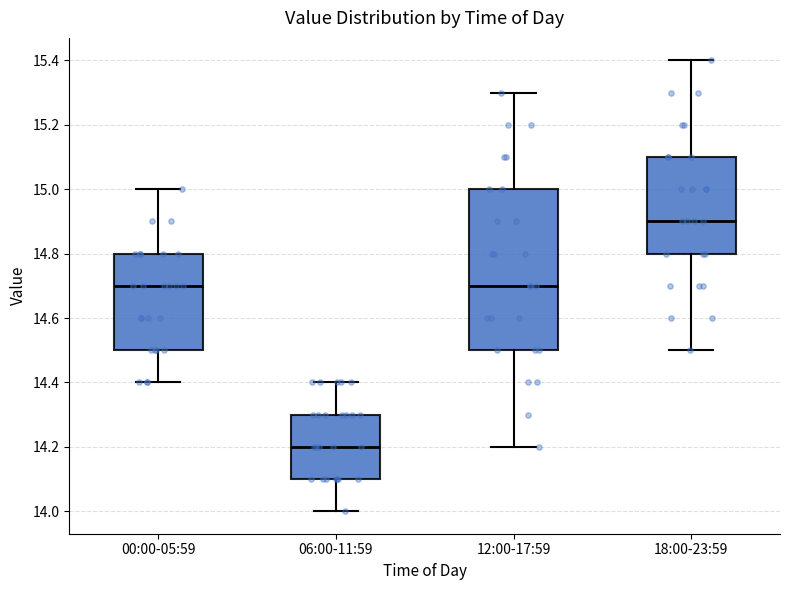

Which box has the lowest median line?

06:00-11:59